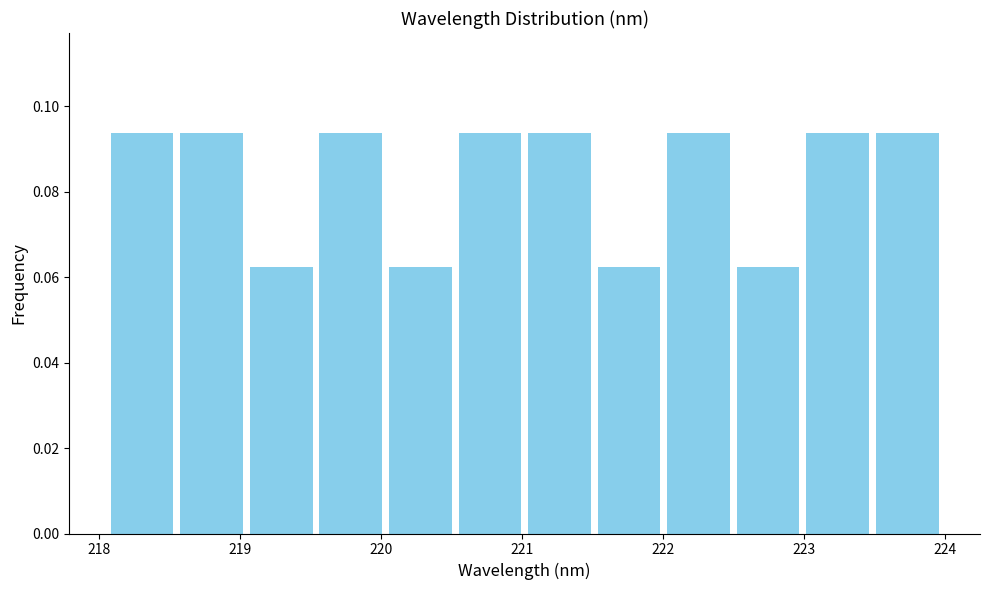

Reading left to right, transcribe this chart: for each bar, give the range it covers on the x-axis and its height. Neither the bar edges nor the heights are printed on the chart, so give them approximately, as read against the axes.

218.1 to 218.6: 0.094
218.6 to 219.0: 0.094
219.0 to 219.5: 0.062
219.5 to 220.0: 0.094
220.0 to 220.5: 0.062
220.5 to 221.0: 0.094
221.0 to 221.5: 0.094
221.5 to 222.0: 0.062
222.0 to 222.5: 0.094
222.5 to 223.0: 0.062
223.0 to 223.5: 0.094
223.5 to 224.0: 0.094